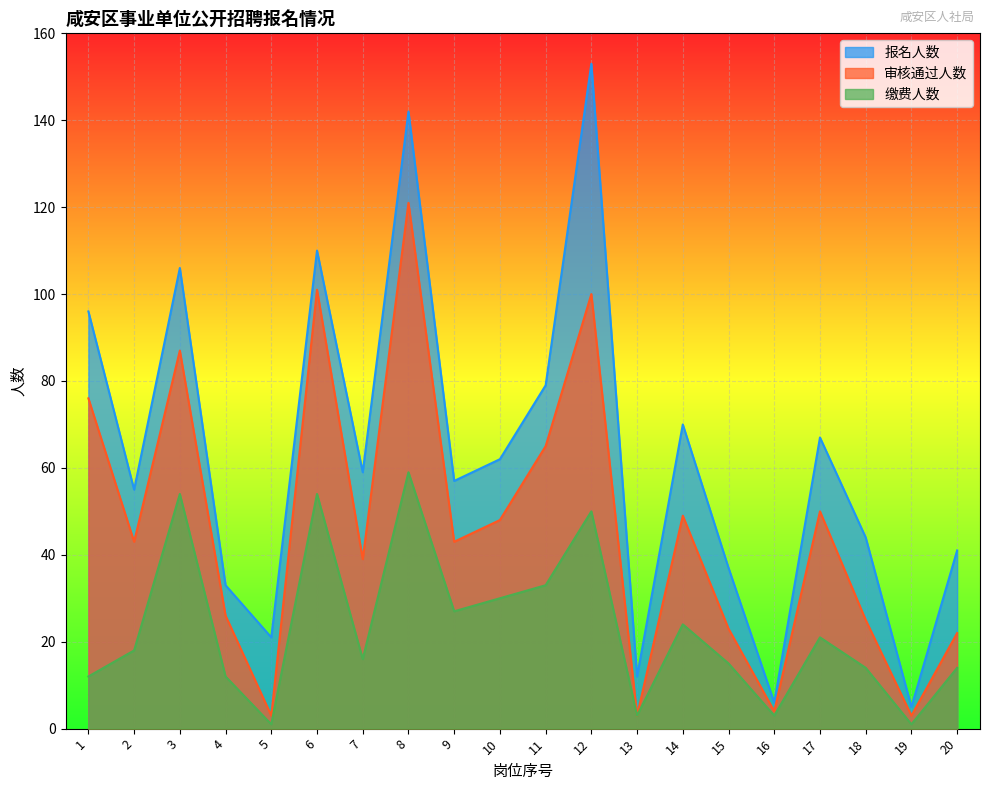

How many lines are shown in the chart?

3